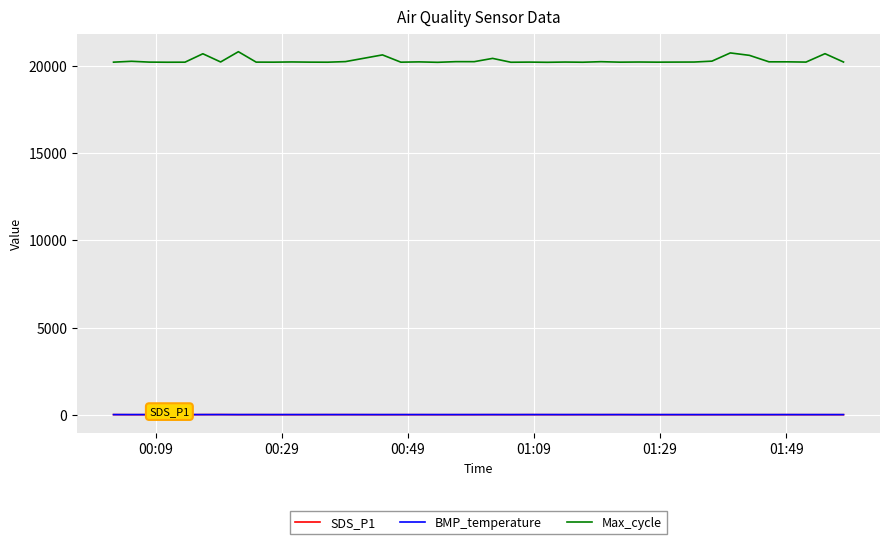

What is the minimum value shown in the chart?

1.8